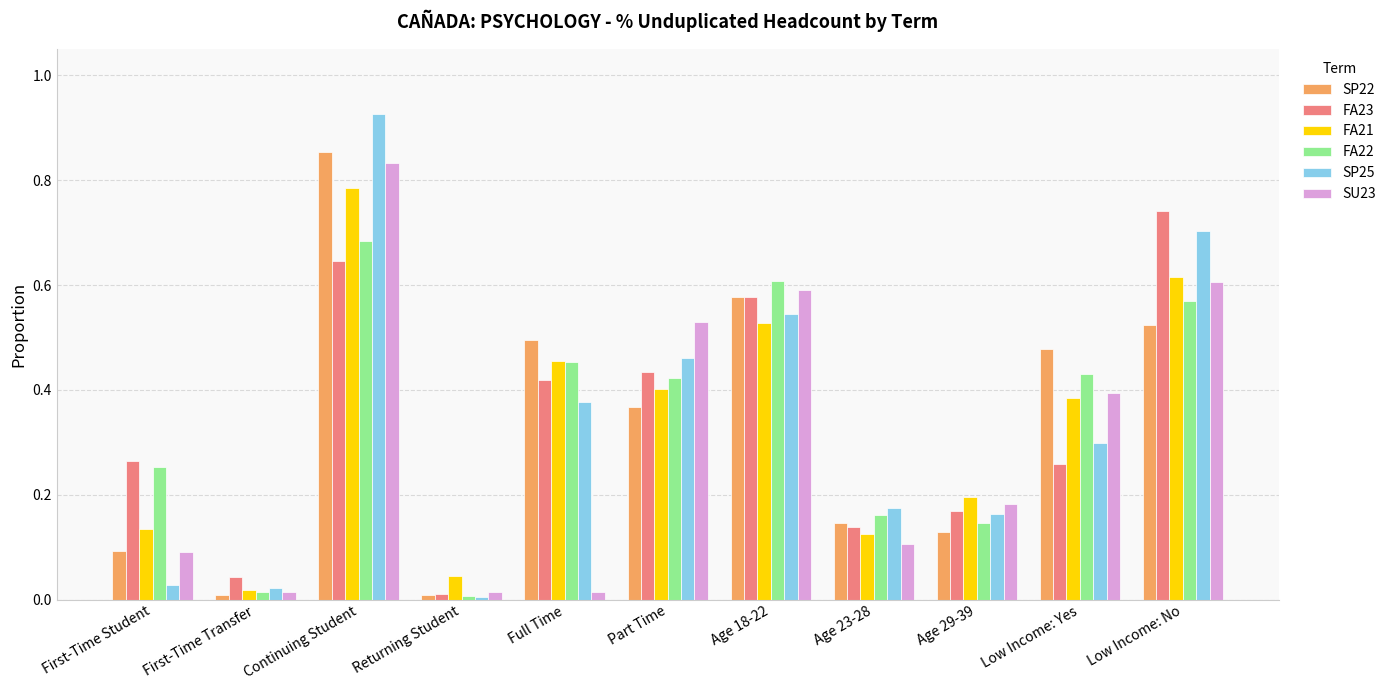

Which series has the widest spread of values?

SP25